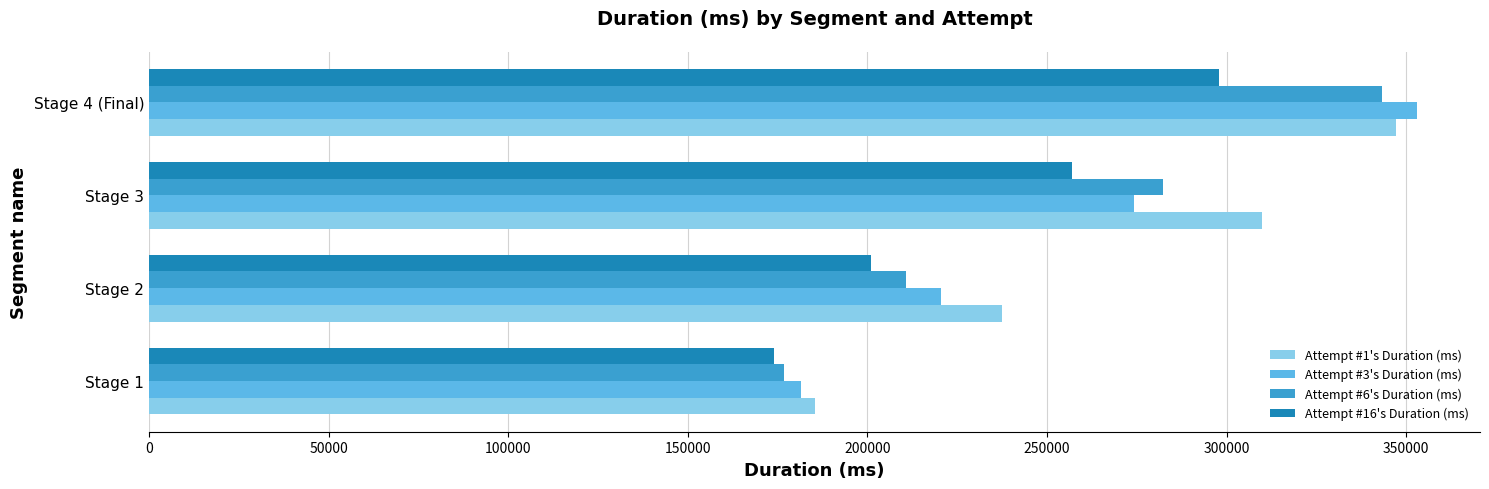

At how many categories does at least one series exceed 303098?

2